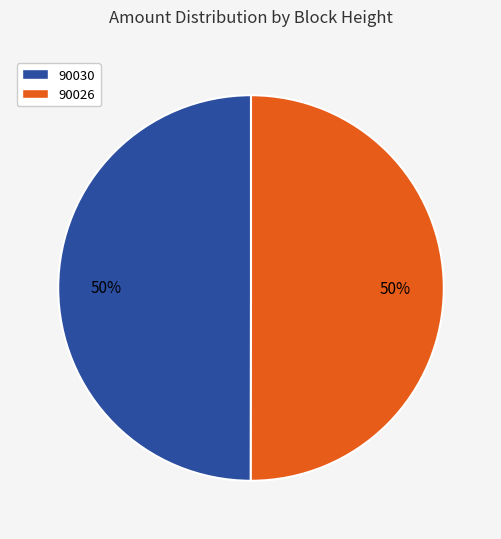

Is the sum of 90030 and 90026 greater than half?

Yes